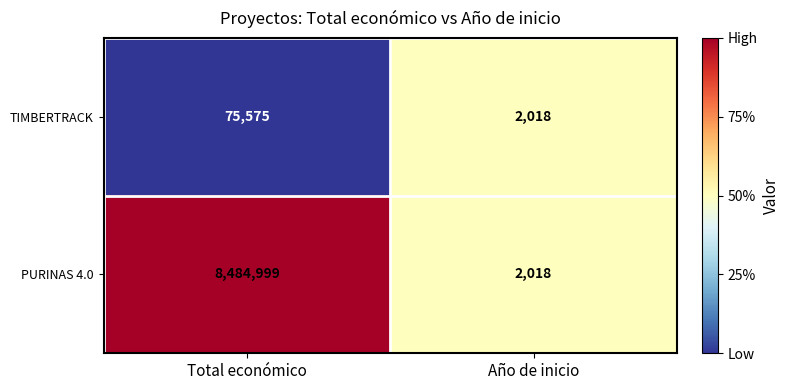

At which category is the sum across all series the highest?

Total económico